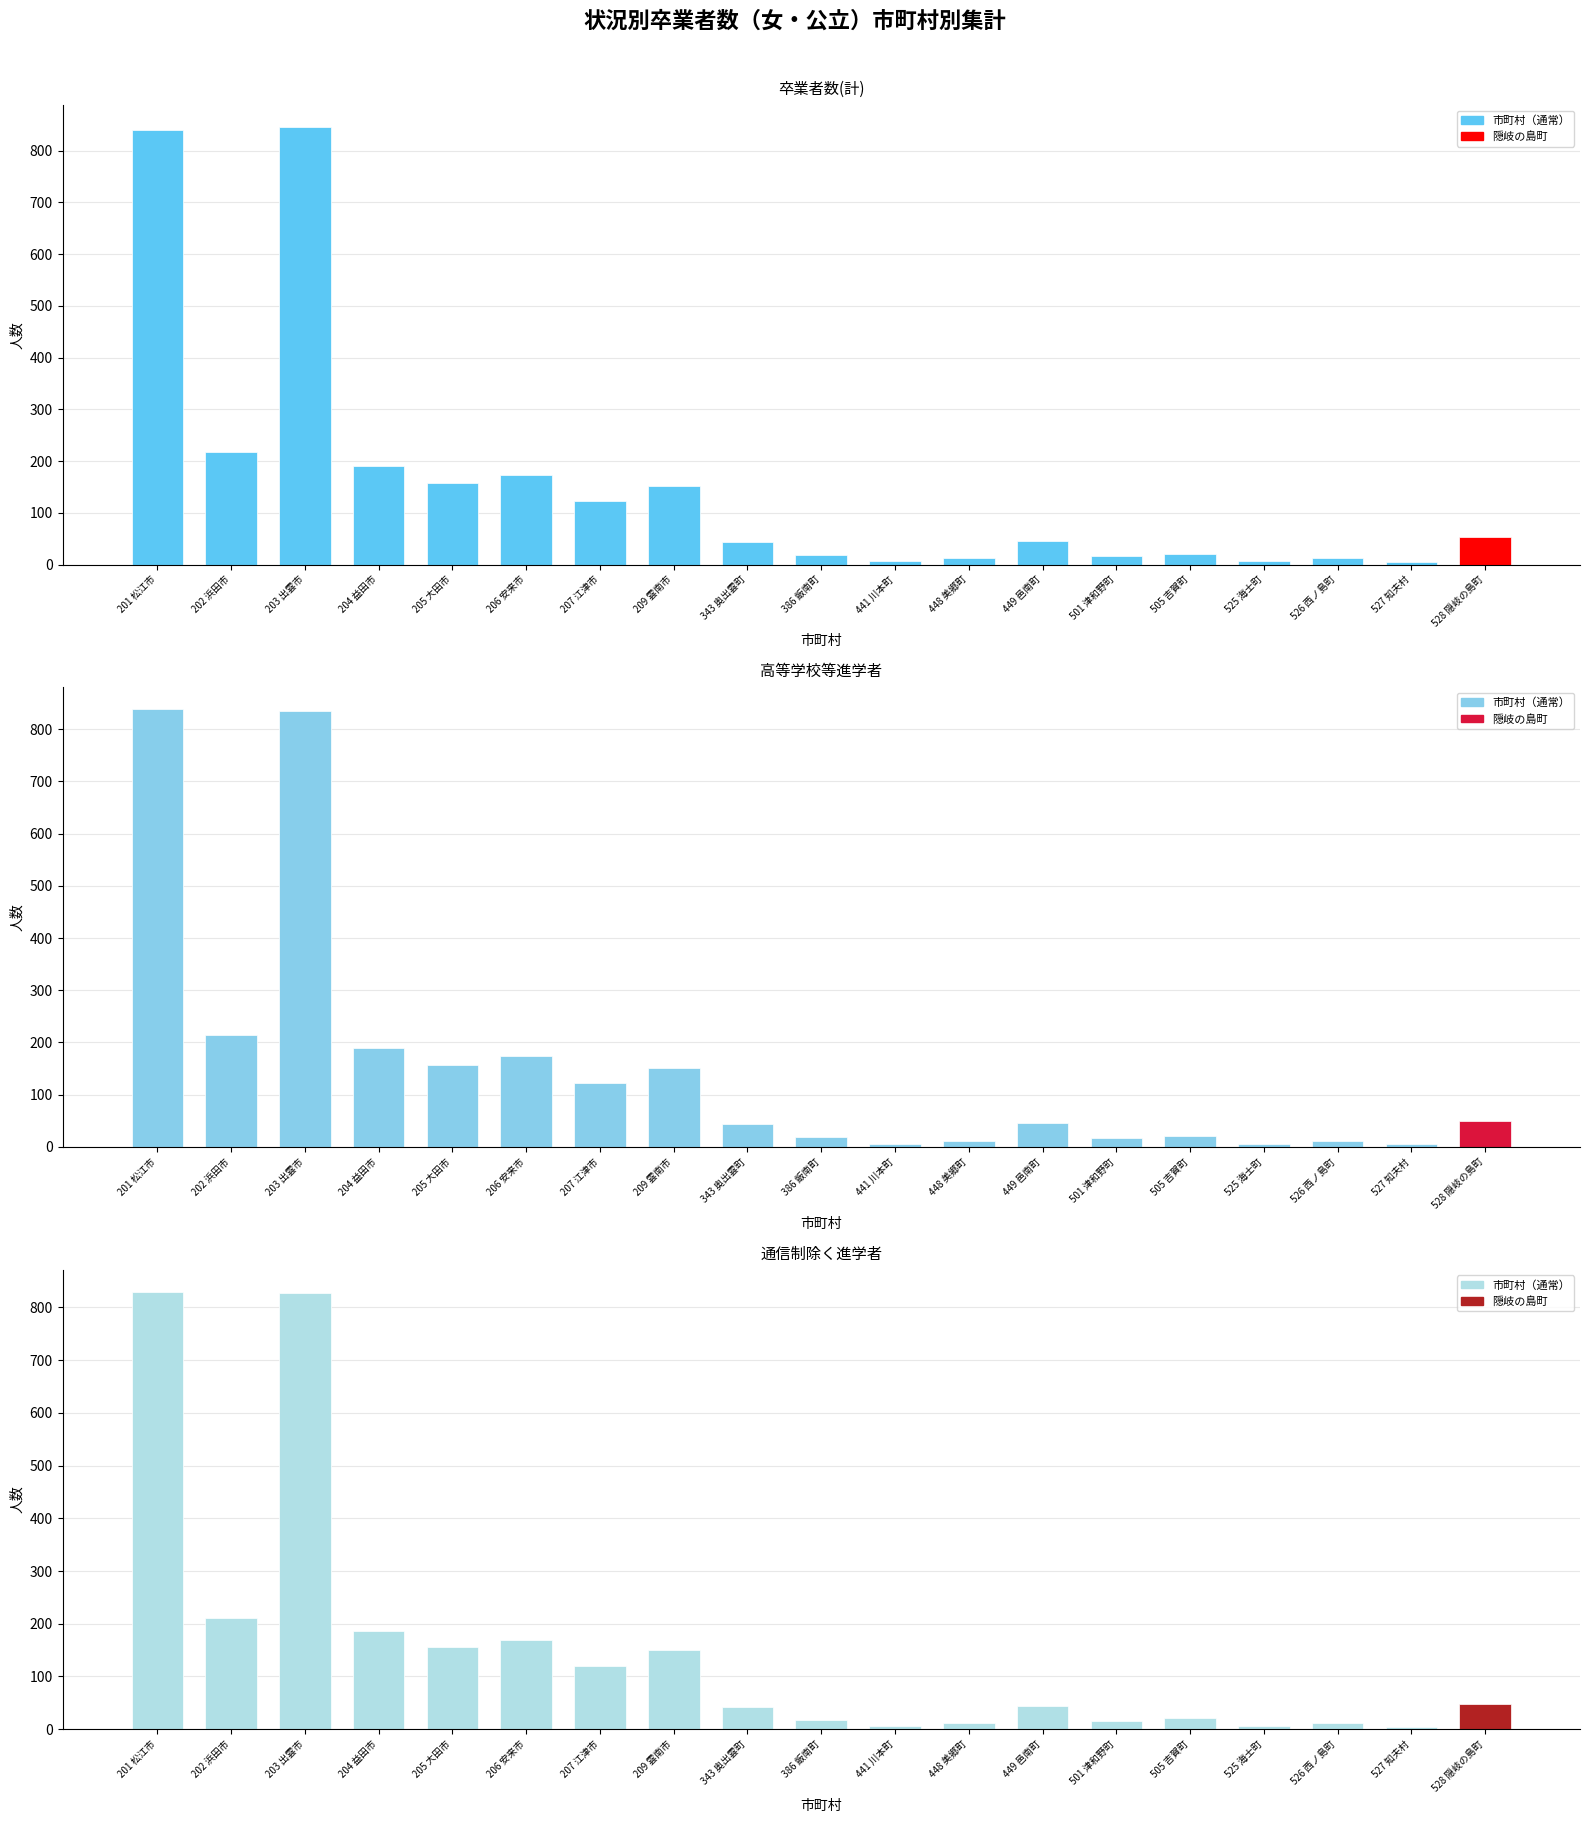

At which label does 通信制除く進学者 reach its peak?

201 松江市